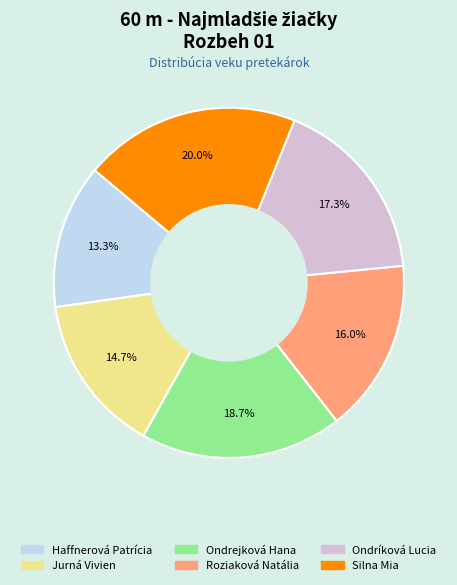

Does Ondríková Lucia account for over 50% of the chart?

No